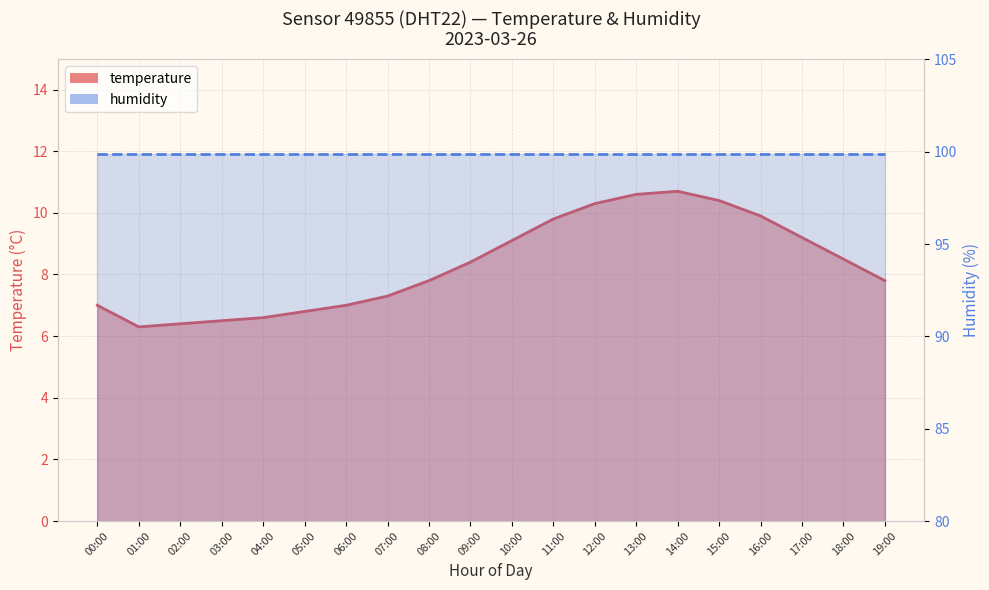

How many lines are shown in the chart?

2